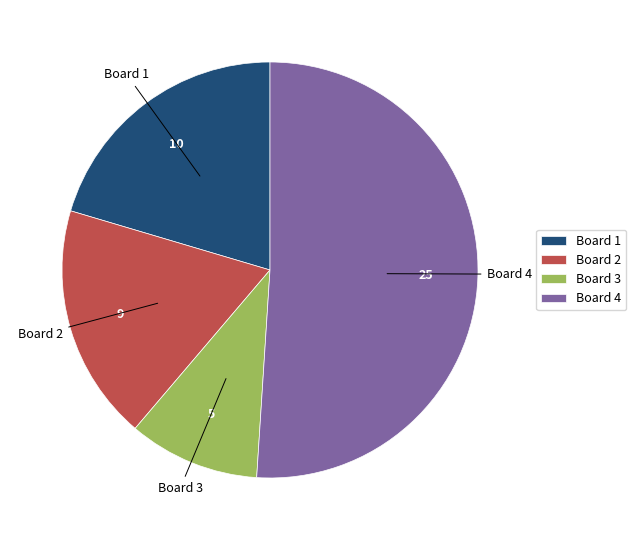

Do Board 2 and Board 1 together represent more than half of the pie?

No